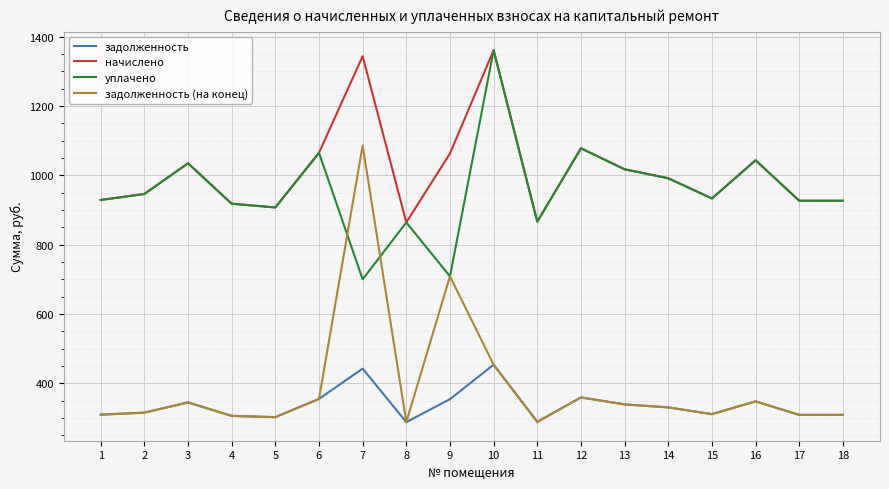

Does the chart display data point markers on the line(s)?

No